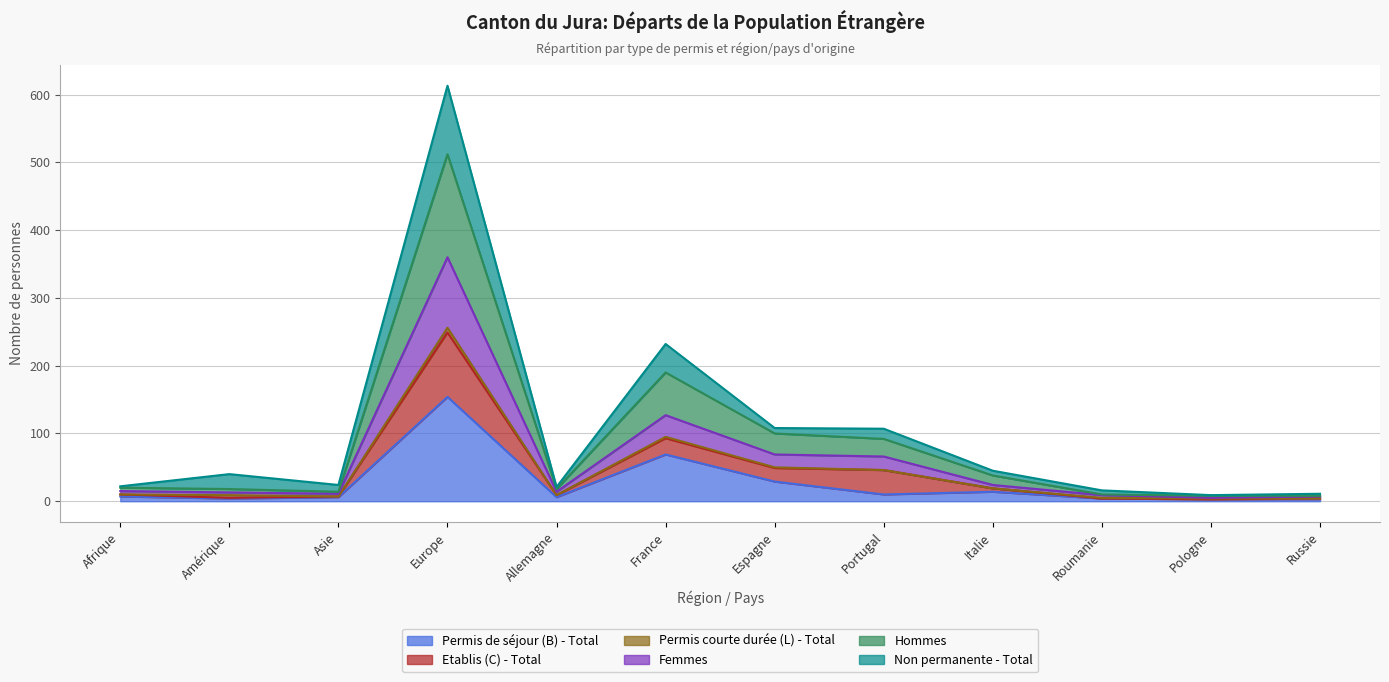

What is the sum of the Femmes values at Amérique and Russie?

20